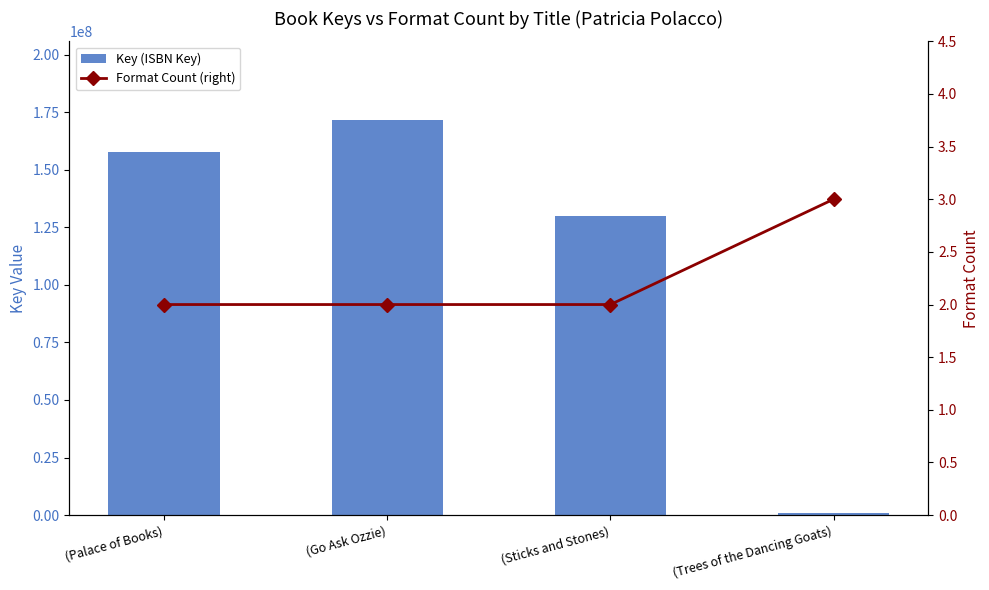

How many values in the Key (ISBN Key) series exceed 157914046?

1